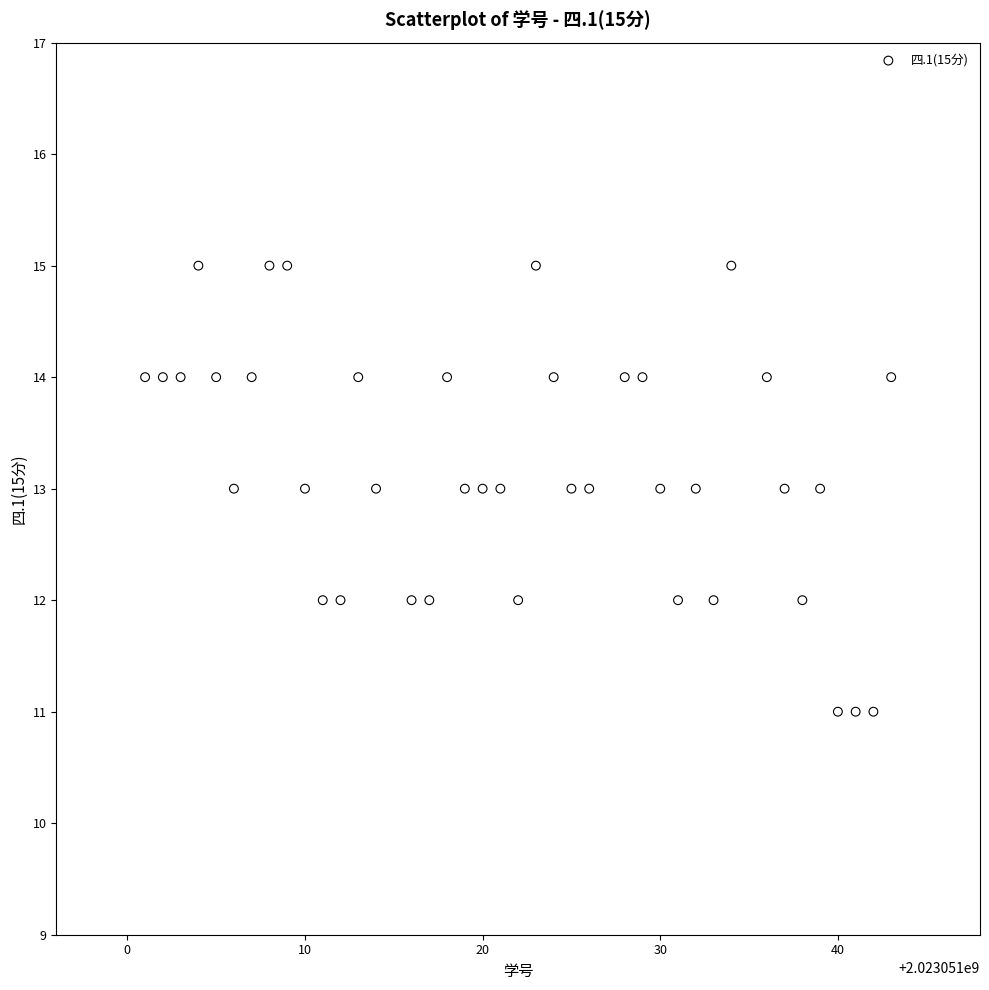

What is the range of Y values (max minus min)?

4